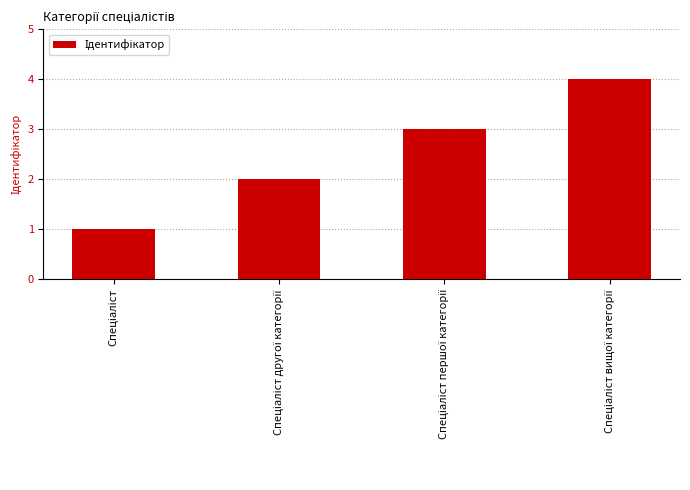

What is the difference between the maximum and minimum values?

3